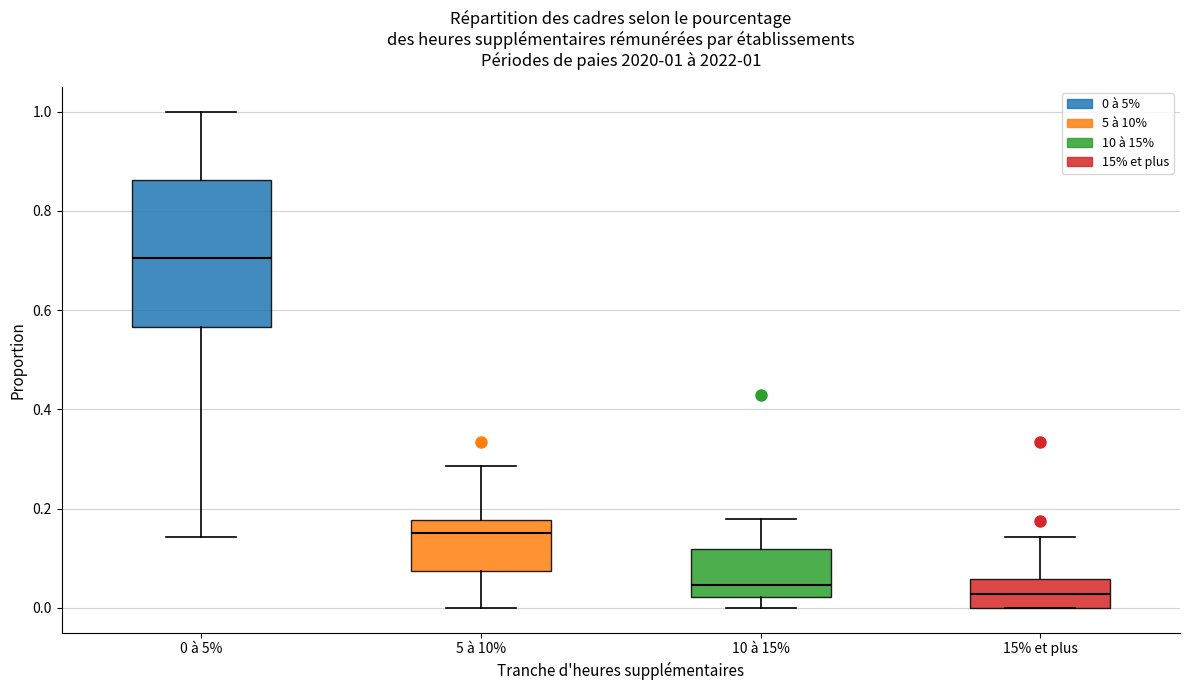

Which box has the highest median line?

0 à 5%